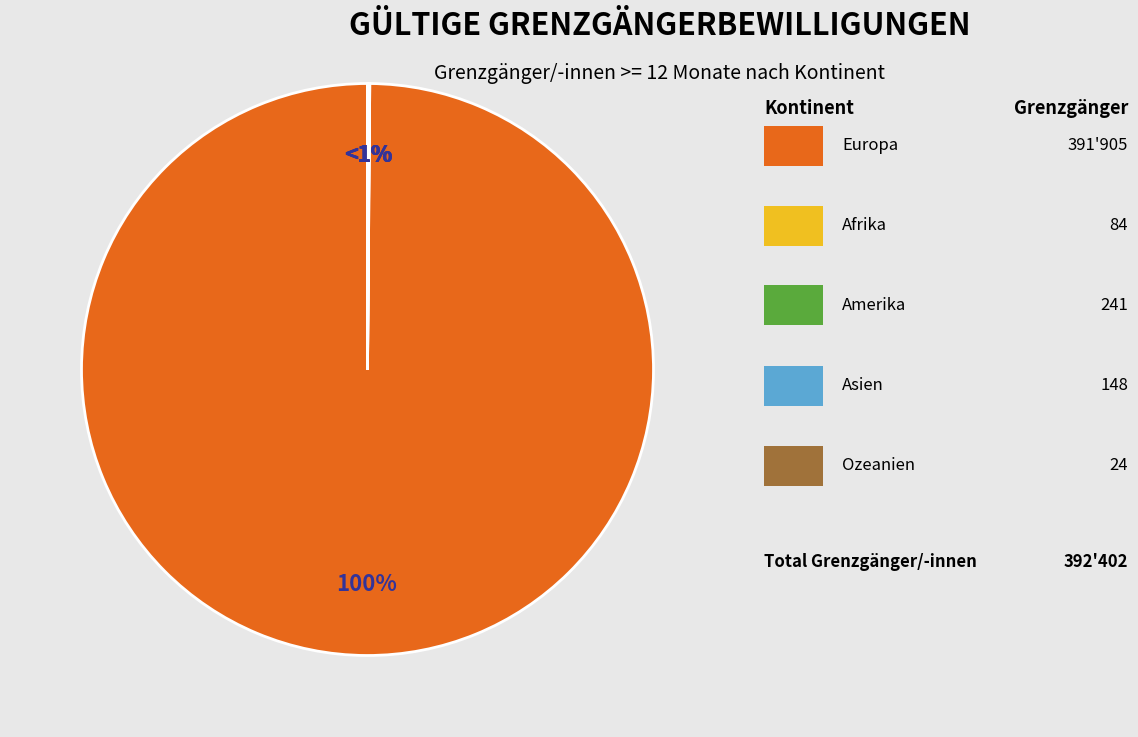

How many segments does this pie chart have?

5